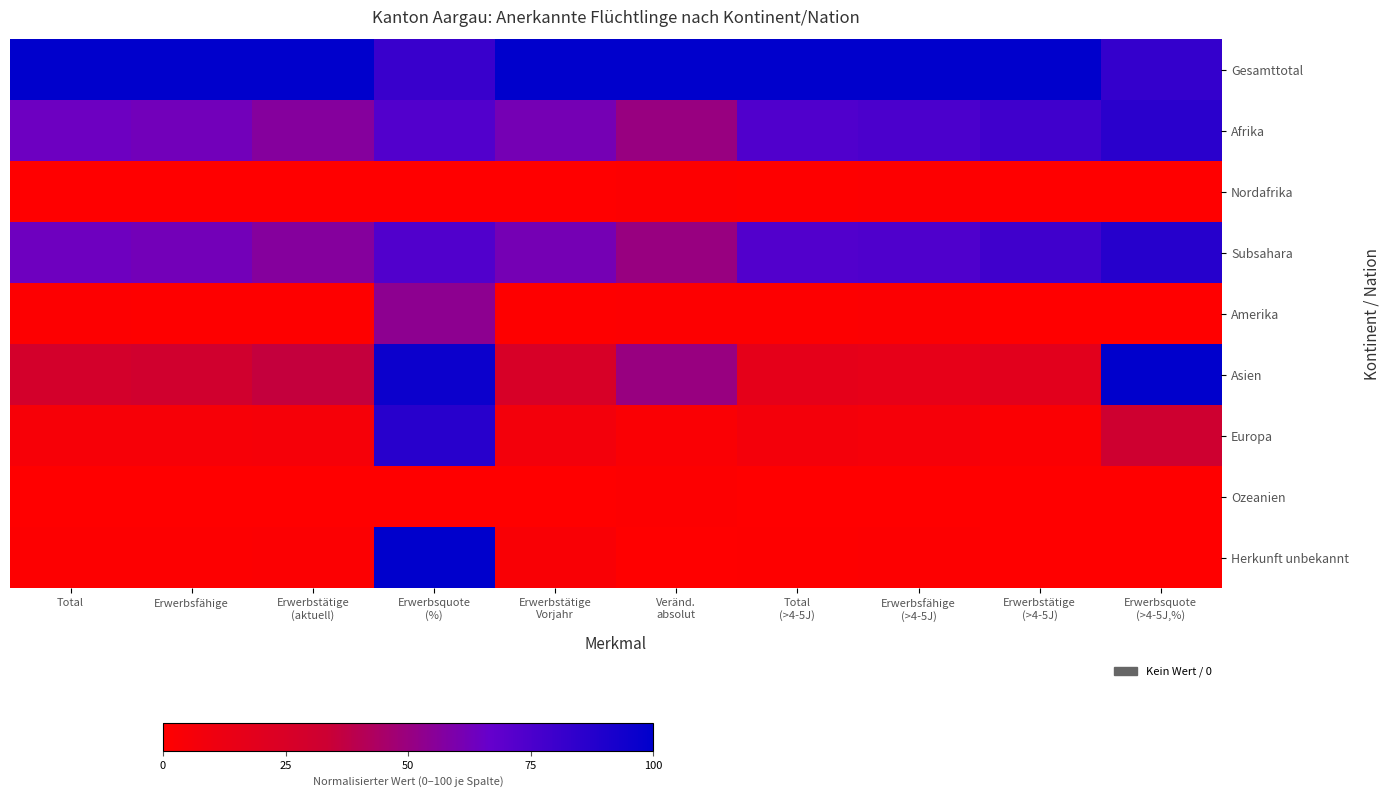

Which category has the lowest value across all series?

Erwerbstätige
(aktuell)